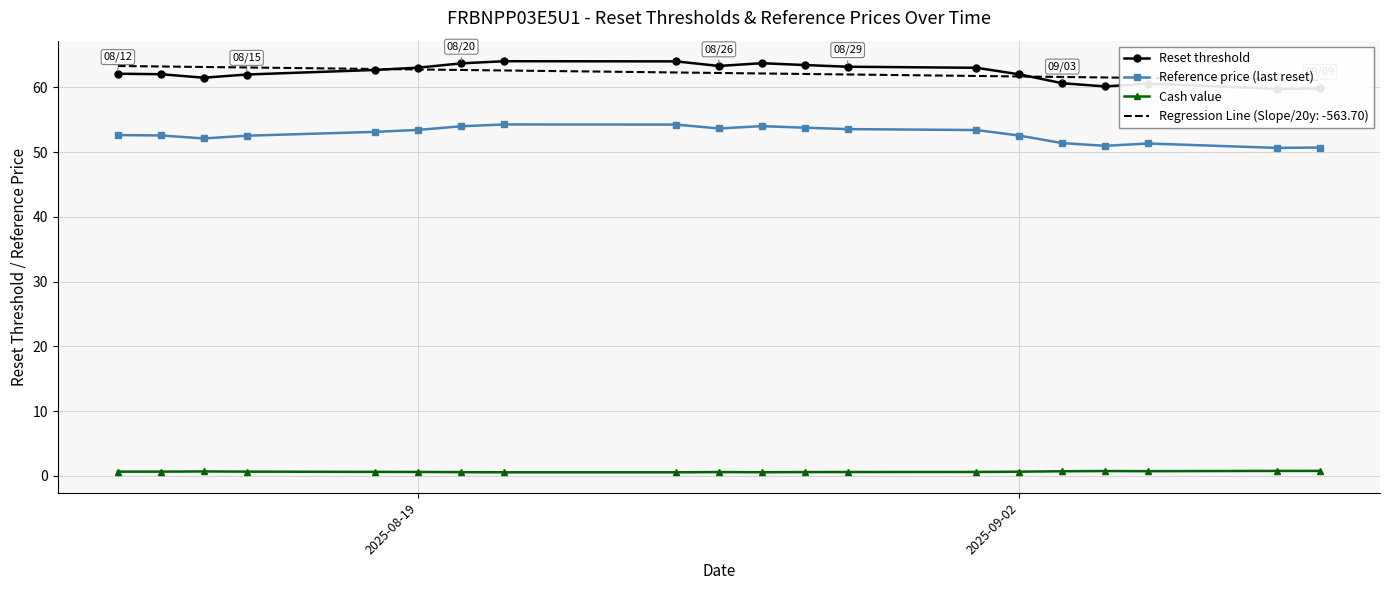

What are all the series names shown in the legend?

Reset threshold, Reference price (last reset), Cash value